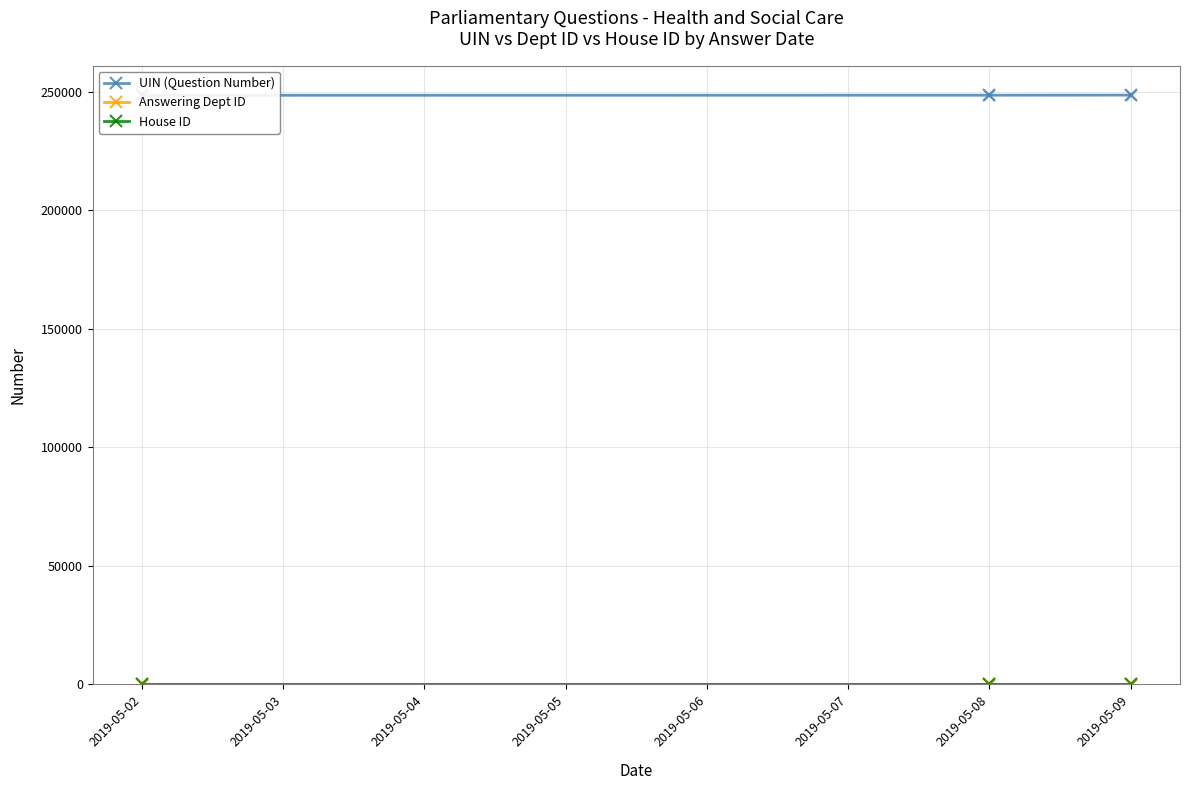

Which series has the widest spread of Y values?

UIN (Question Number)